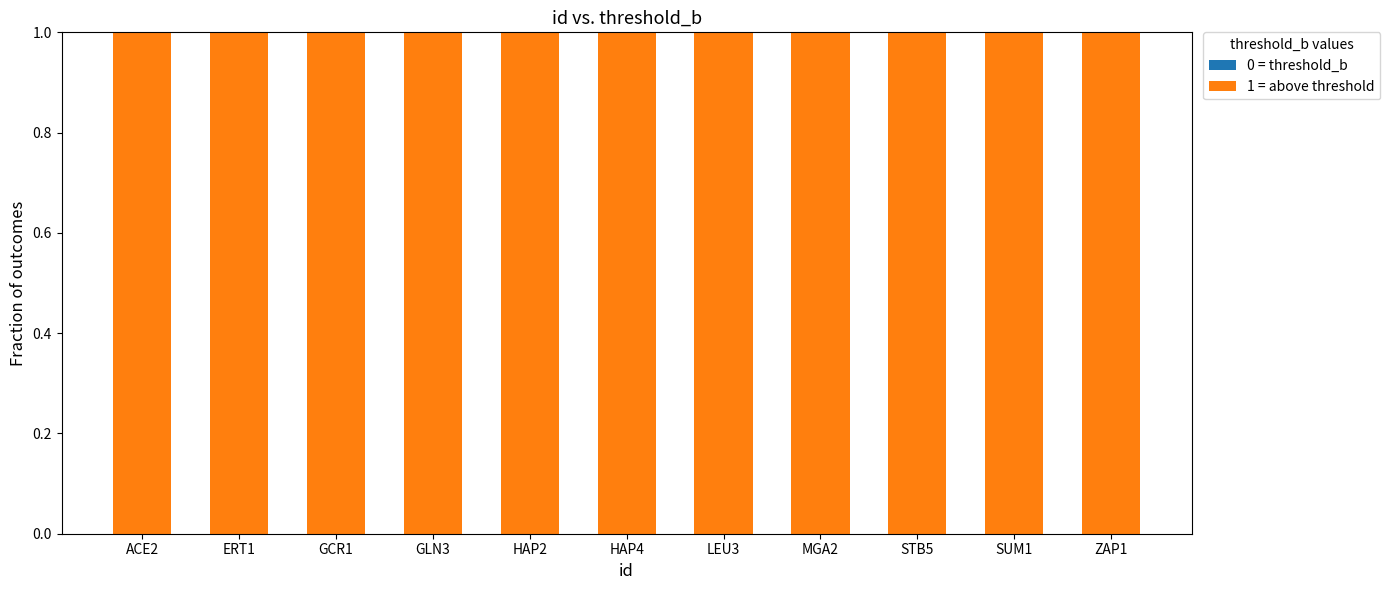

What is the sum of the 1 = above threshold values at LEU3 and ZAP1?

2